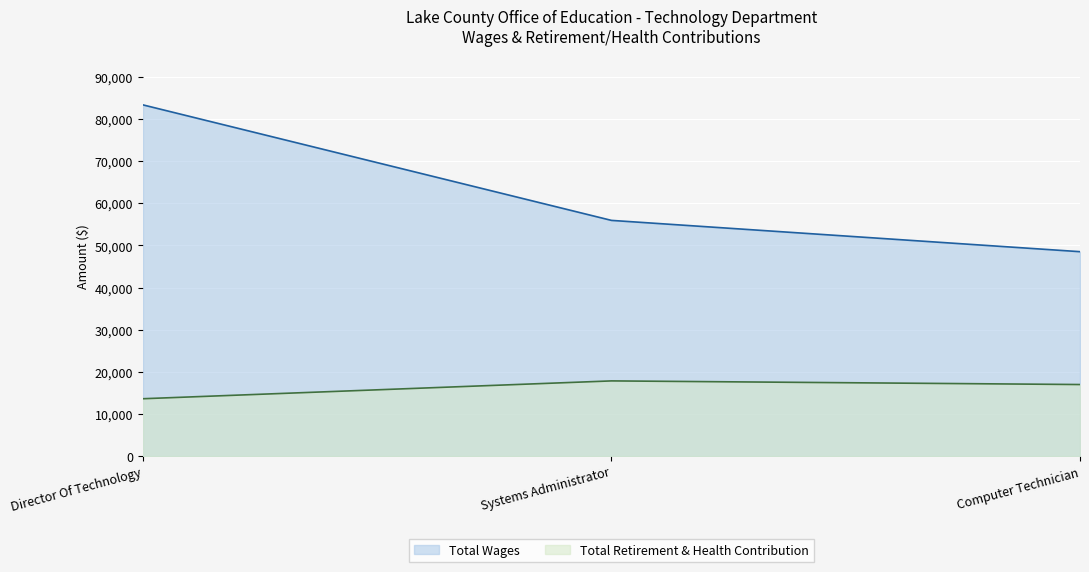

Rank the series at Director Of Technology from highest to lowest value.

Total Wages, Total Retirement & Health Contribution